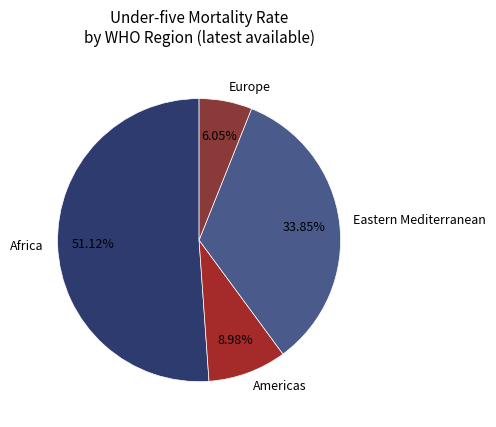

What percentage do Eastern Mediterranean and Africa together represent?

85.0%